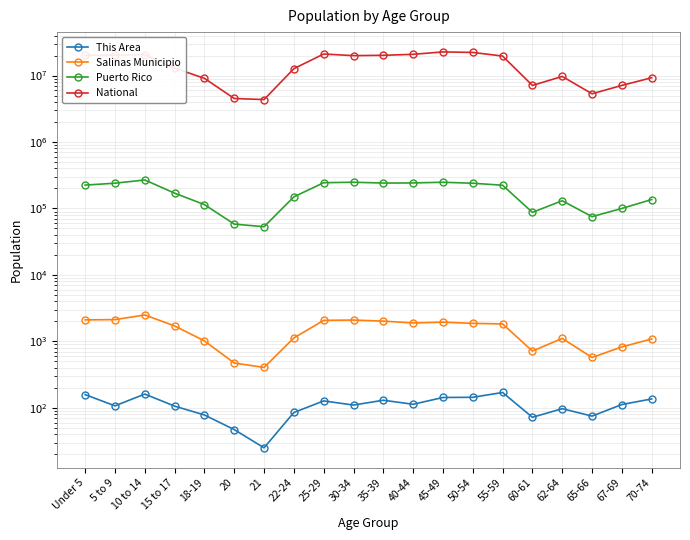

Reading left to right, list all the values displayed in this chart.

This Area: Under 5=158	5 to 9=107	10 to 14=161	15 to 17=106	18-19=78	20=47	21=25	22-24=85	25-29=127	30-34=110	35-39=130	40-44=113	45-49=143	50-54=144	55-59=170	60-61=72	62-64=97	65-66=75	67-69=112	70-74=136
Salinas Municipio: Under 5=2105	5 to 9=2124	10 to 14=2495	15 to 17=1707	18-19=1016	20=472	21=405	22-24=1125	25-29=2071	30-34=2093	35-39=2016	40-44=1894	45-49=1944	50-54=1865	55-59=1829	60-61=714	62-64=1108	65-66=572	67-69=825	70-74=1087
Puerto Rico: Under 5=224756	5 to 9=240004	10 to 14=268571	15 to 17=169964	18-19=114295	20=58205	21=53104	22-24=149541	25-29=244159	30-34=248173	35-39=241270	40-44=242258	45-49=247986	50-54=239821	55-59=223607	60-61=87395	62-64=130682	65-66=75322	67-69=100089	70-74=136251
National: Under 5=20201362	5 to 9=20348657	10 to 14=20677194	15 to 17=12954254	18-19=9086089	20=4519129	21=4354294	22-24=12712576	25-29=21101849	30-34=19962099	35-39=20179642	40-44=20890964	45-49=22708591	50-54=22298125	55-59=19664805	60-61=7113727	62-64=9704197	65-66=5319902	67-69=7115361	70-74=9278166